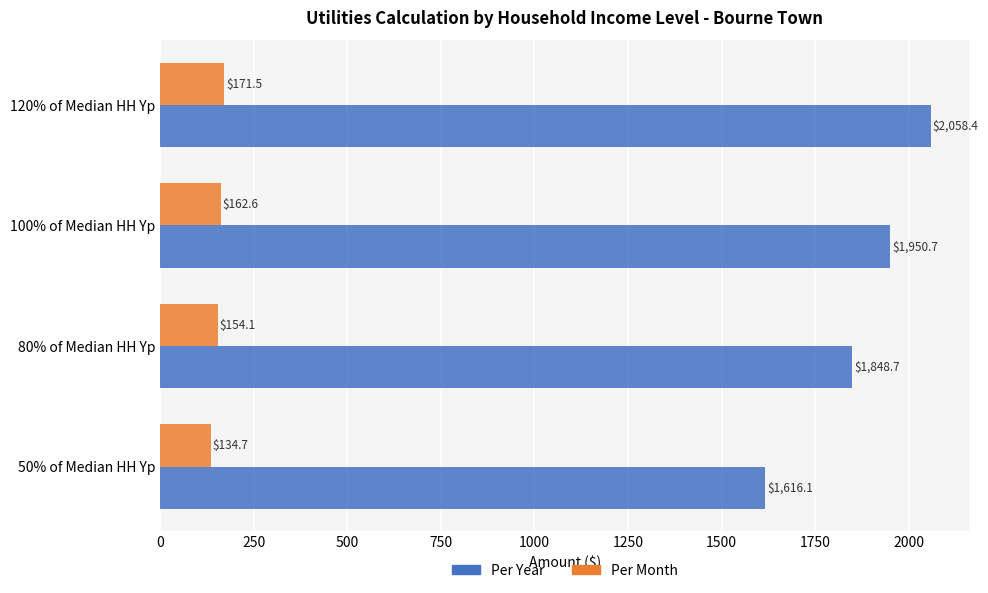

At 100% of Median HH Yp, list the series in order from largest to smallest.

Per Year, Per Month